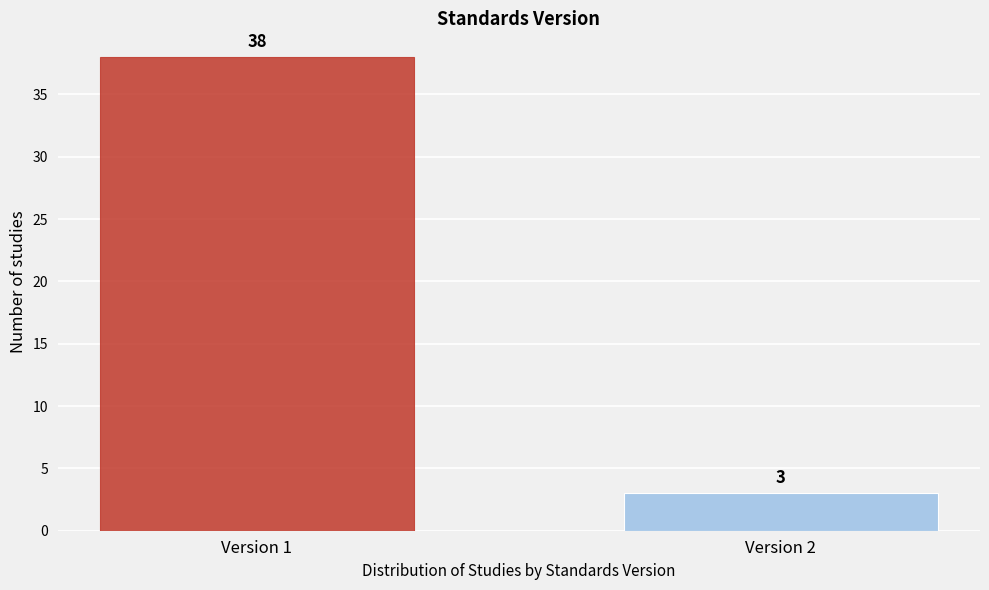

Reading left to right, transcribe all the data shown in this chart.

38	3